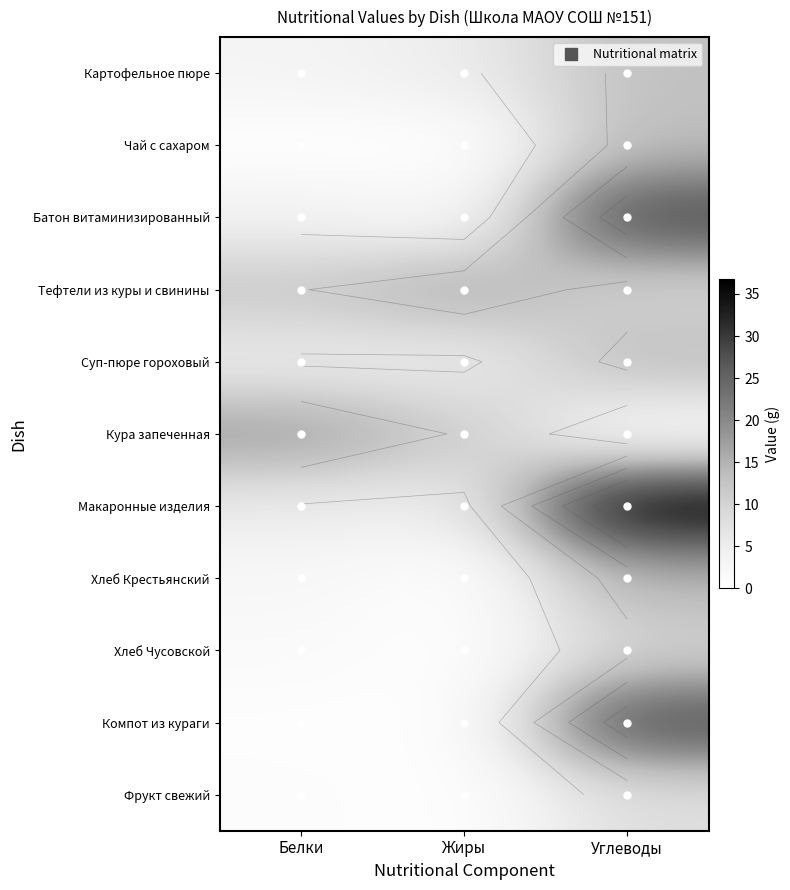

What value does the Картофельное пюре series have at Жиры?

5.2